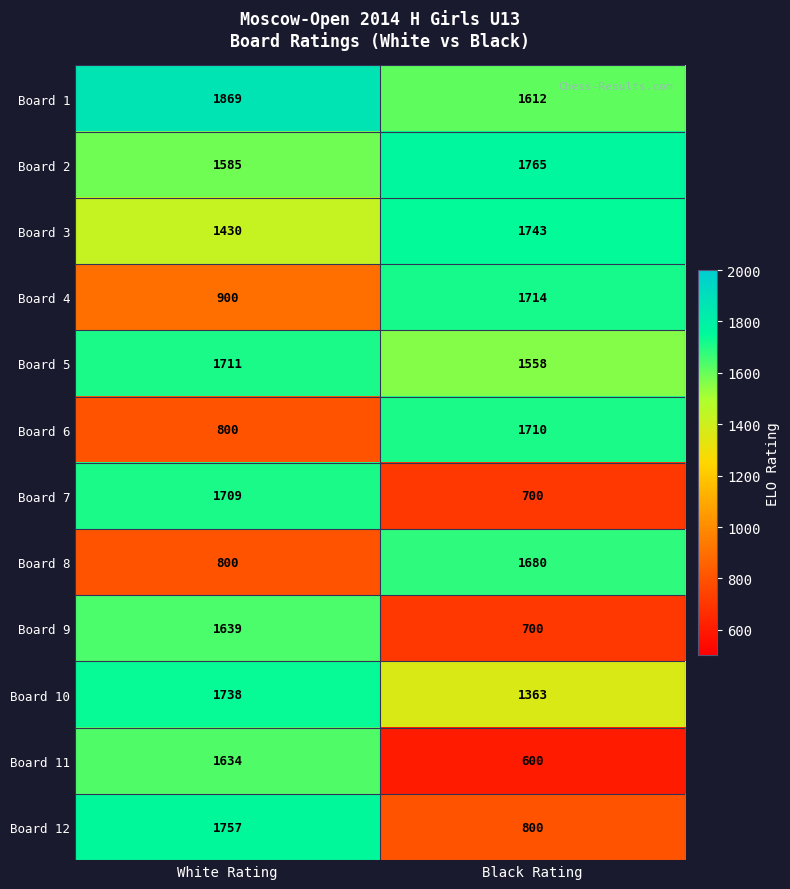

What is the smallest value displayed?

600